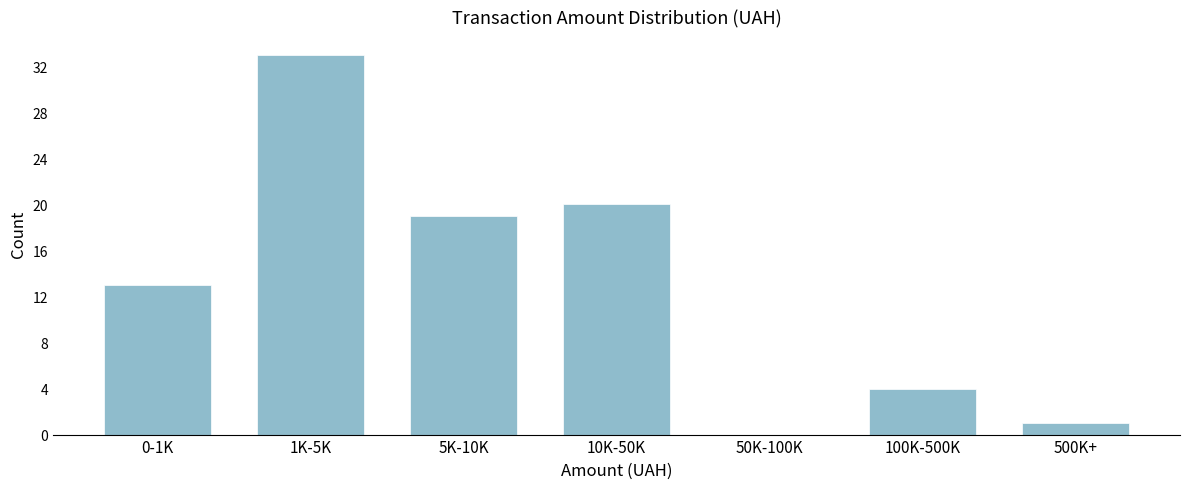

Reading left to right, what are all the values shown in this chart?

0-1K=13	1K-5K=33	5K-10K=19	10K-50K=20	50K-100K=0	100K-500K=4	500K+=1